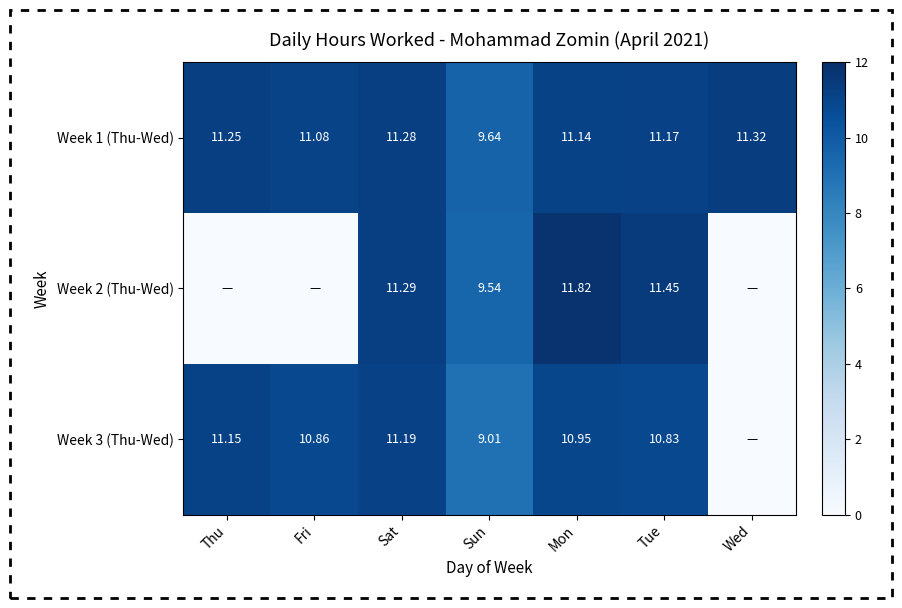

Is the value of Week 2 (Thu-Wed) at Mon greater than the value of Week 3 (Thu-Wed) at Sat?

Yes